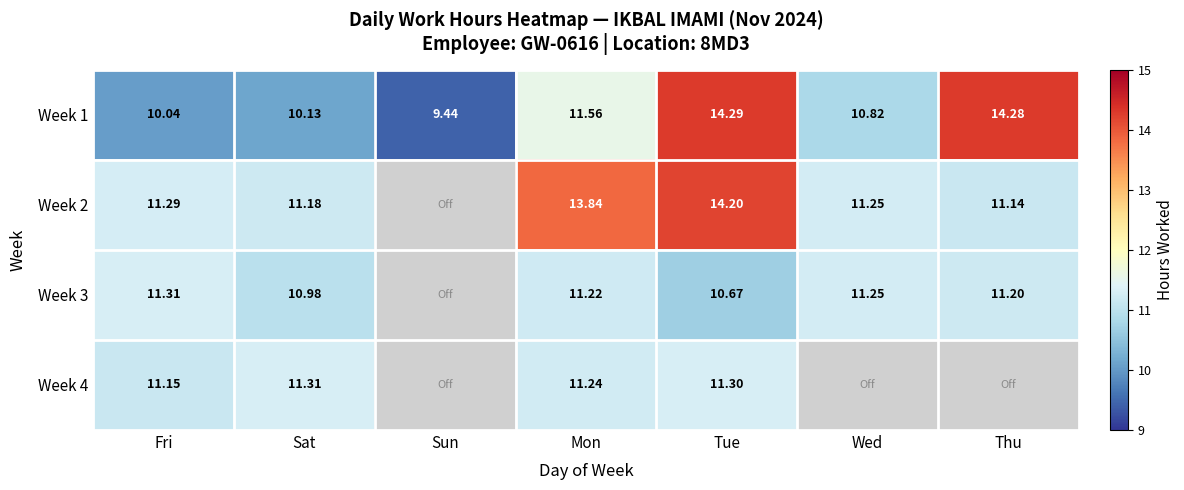

At which label does Week 1 first exceed 10?

Fri